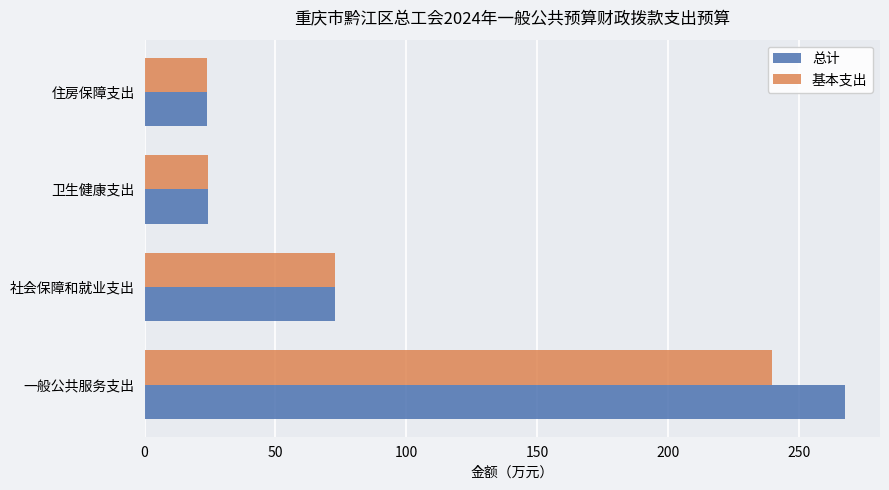

Is it true that 基本支出 equals 35.6 at 卫生健康支出?

False